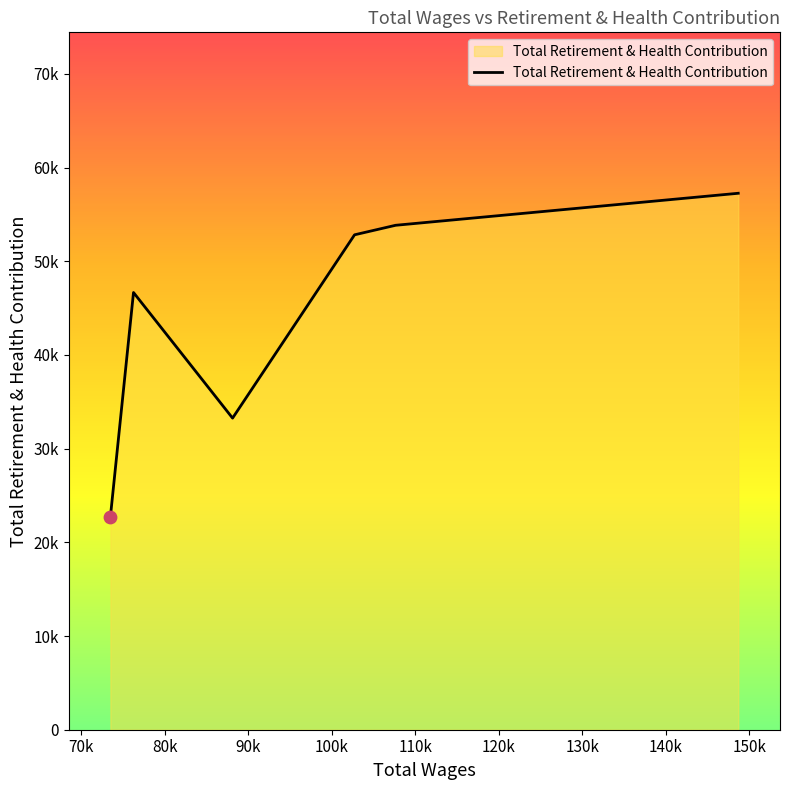

Is this an area chart (filled region under the line)?

Yes